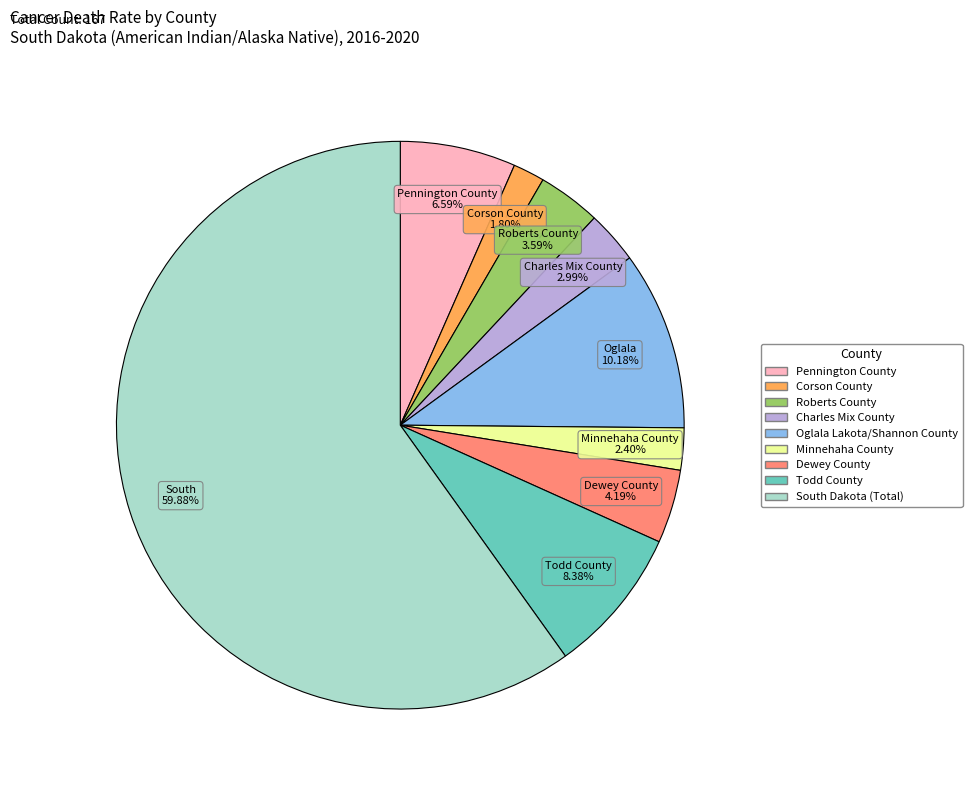

Which slice represents more than half of the pie?

South Dakota (Total)